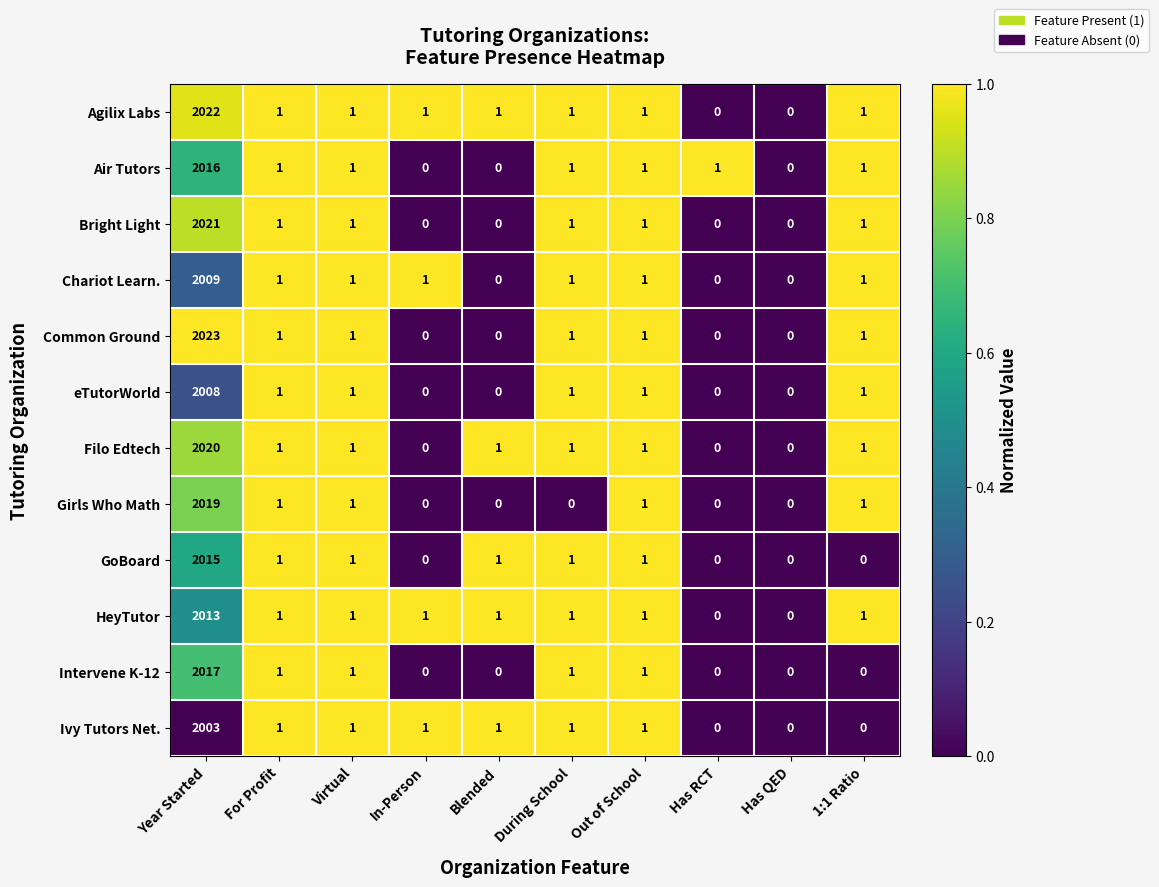

At which label does Bright Light first exceed 1?

Year Started